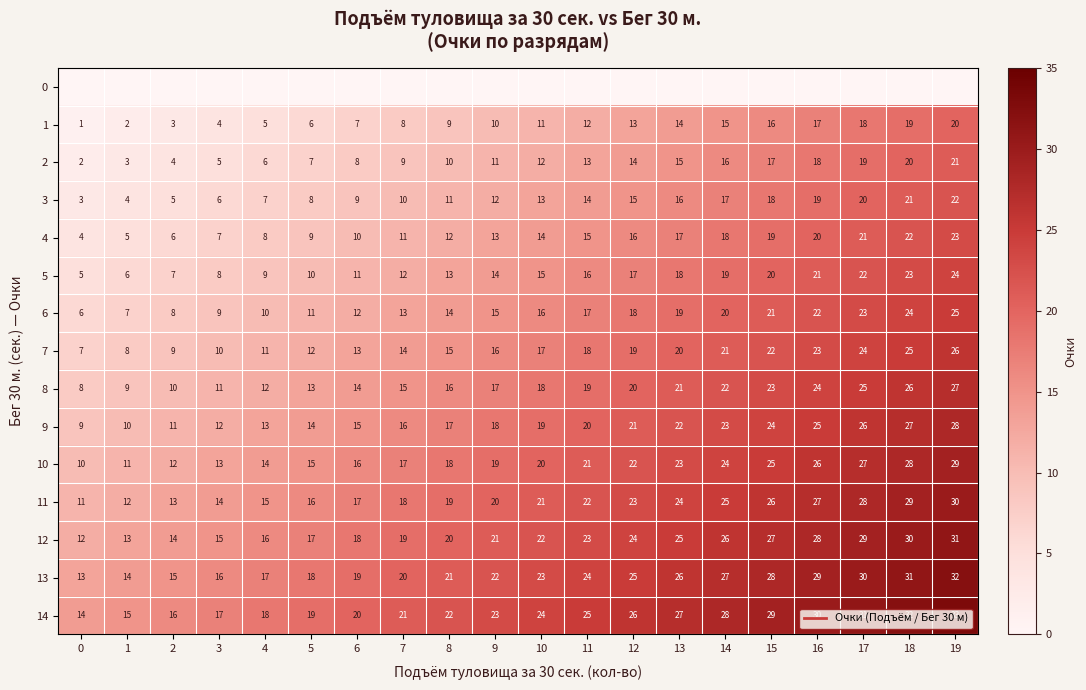

Rank the series by their maximum value, from lowest to highest.

0, 1, 2, 3, 4, 5, 6, 7, 8, 9, 10, 11, 12, 13, 14